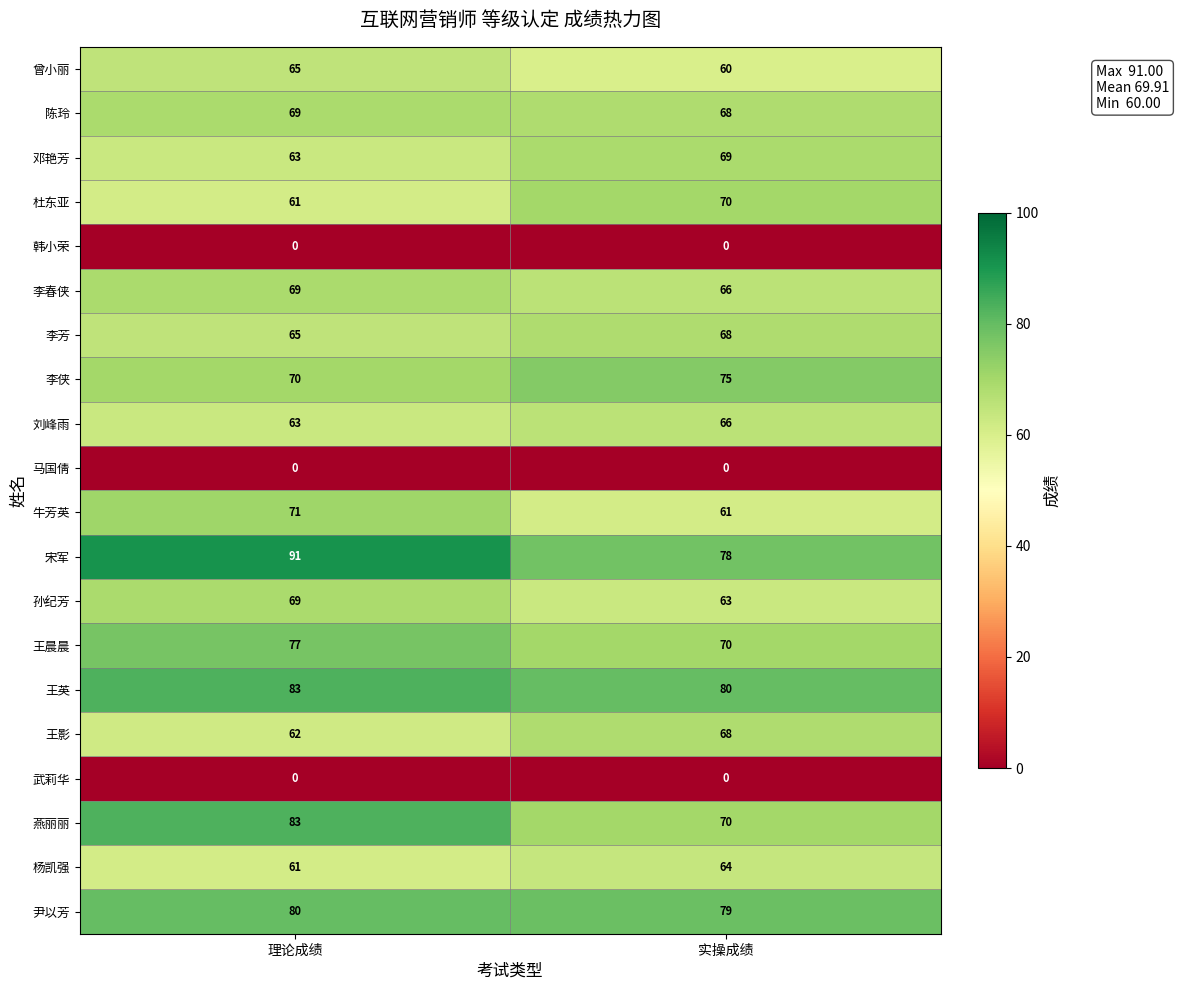

The 王晨晨 series shows 77 at 理论成绩. True or false?

True